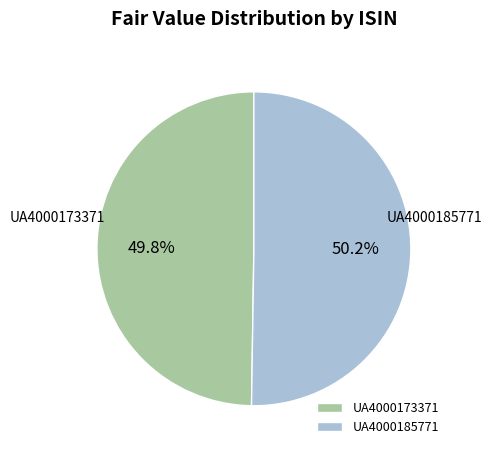

How many slices are in this pie chart?

2